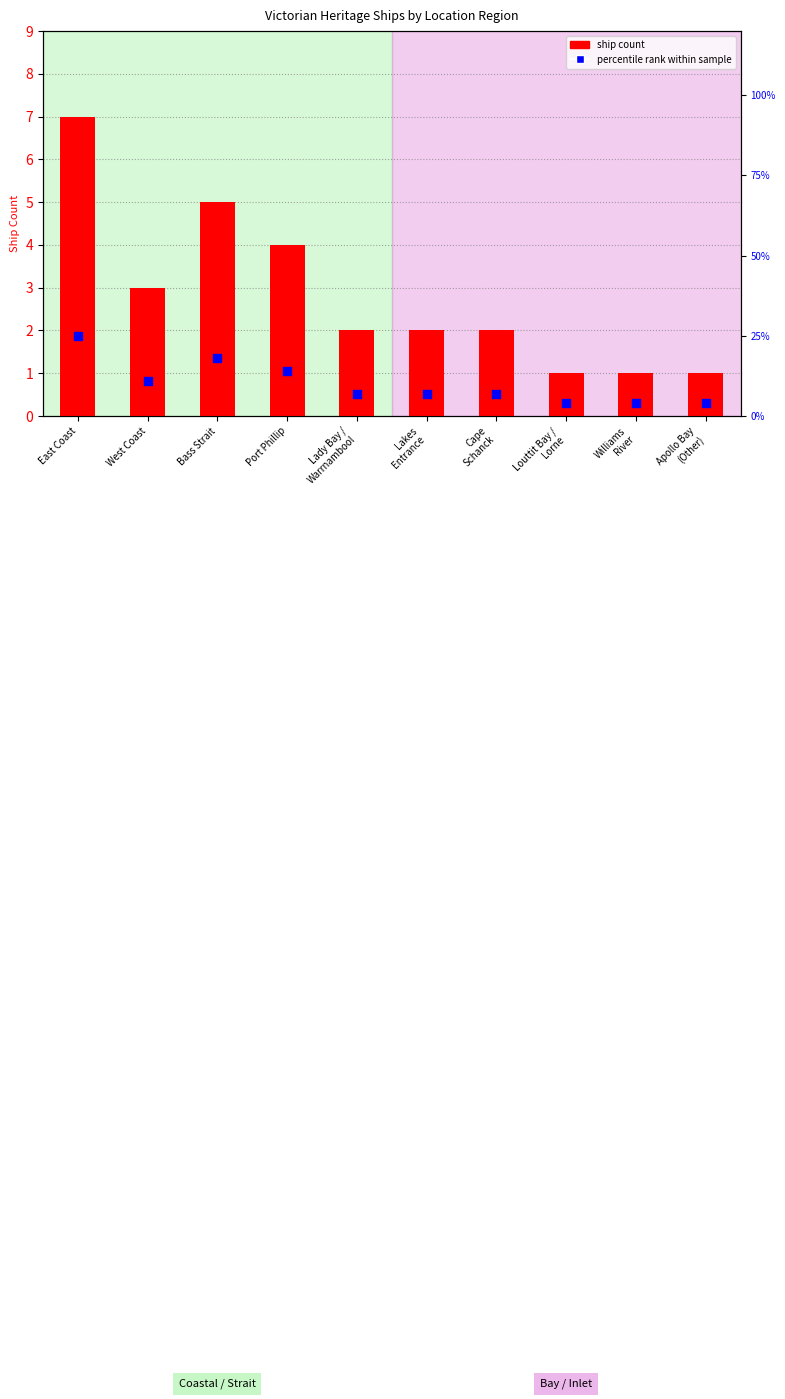

At how many categories does at least one series exceed 21?

1